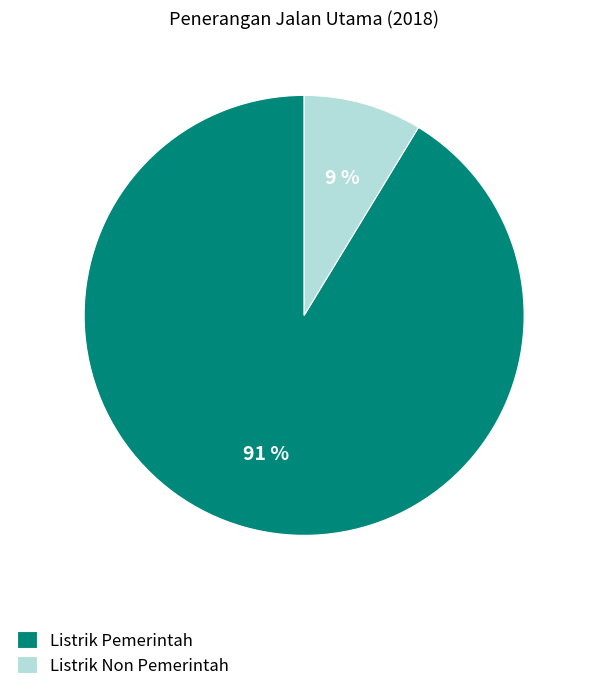

Rank the categories by value from lowest to highest.

Listrik Non Pemerintah, Listrik Pemerintah